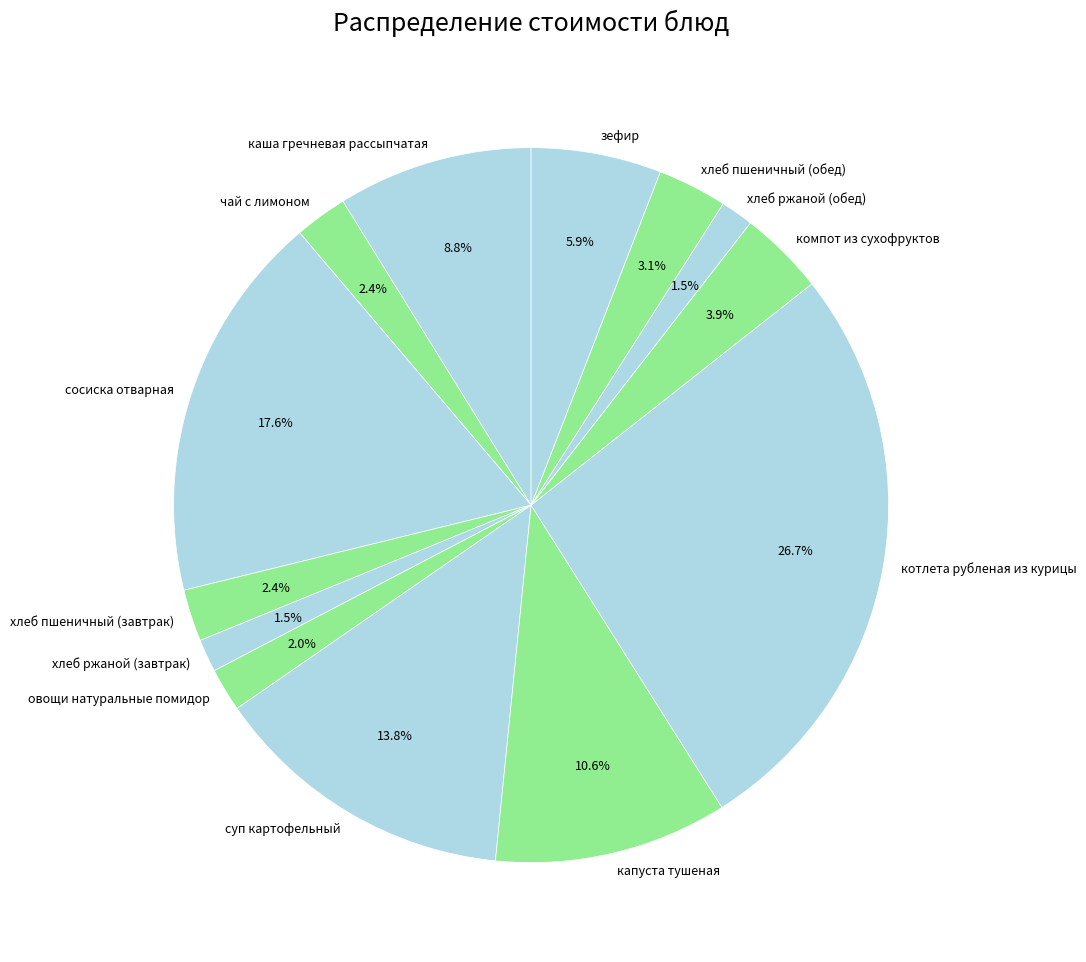

Do хлеб пшеничный (завтрак) and компот из сухофруктов together represent more than half of the pie?

No